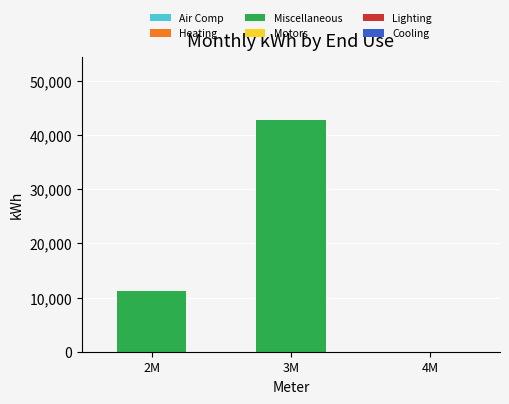

Between 4M and 3M, which is larger?

3M